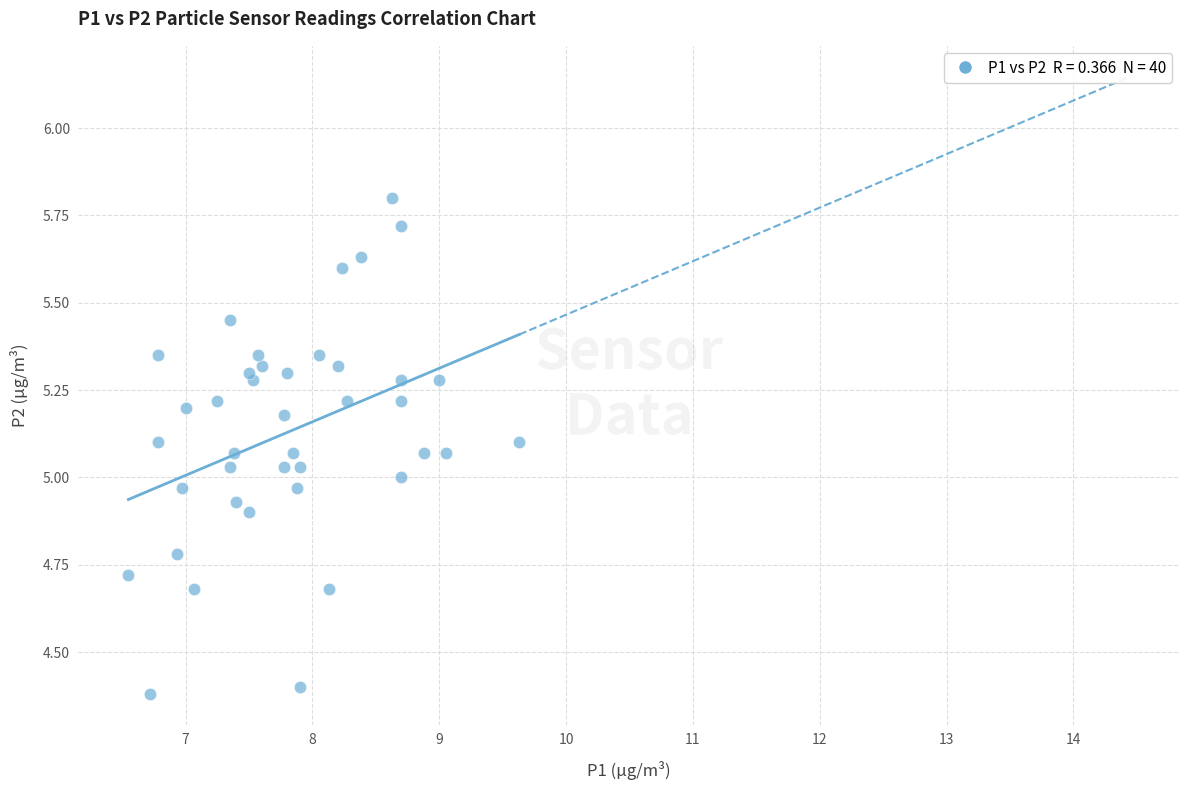

What is the range of X values (max minus min)?

3.1